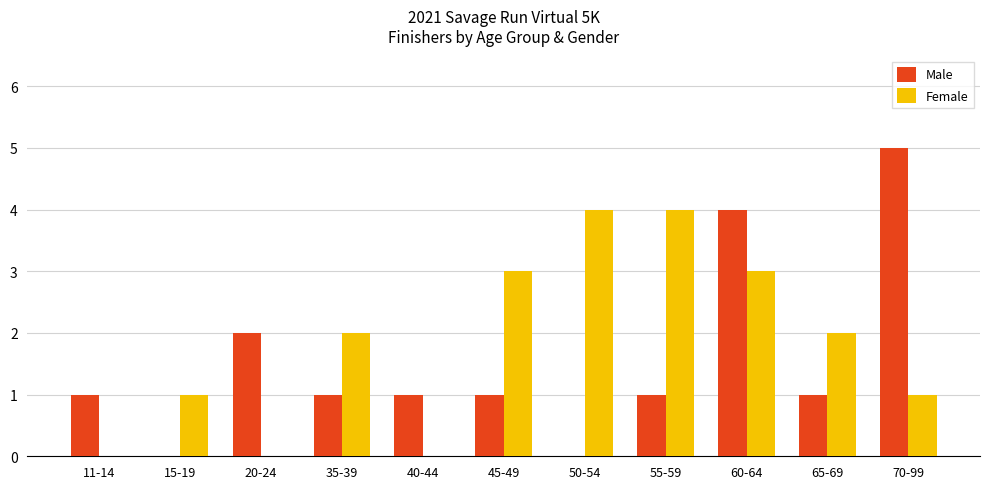

Count the number of data series in this chart.

2